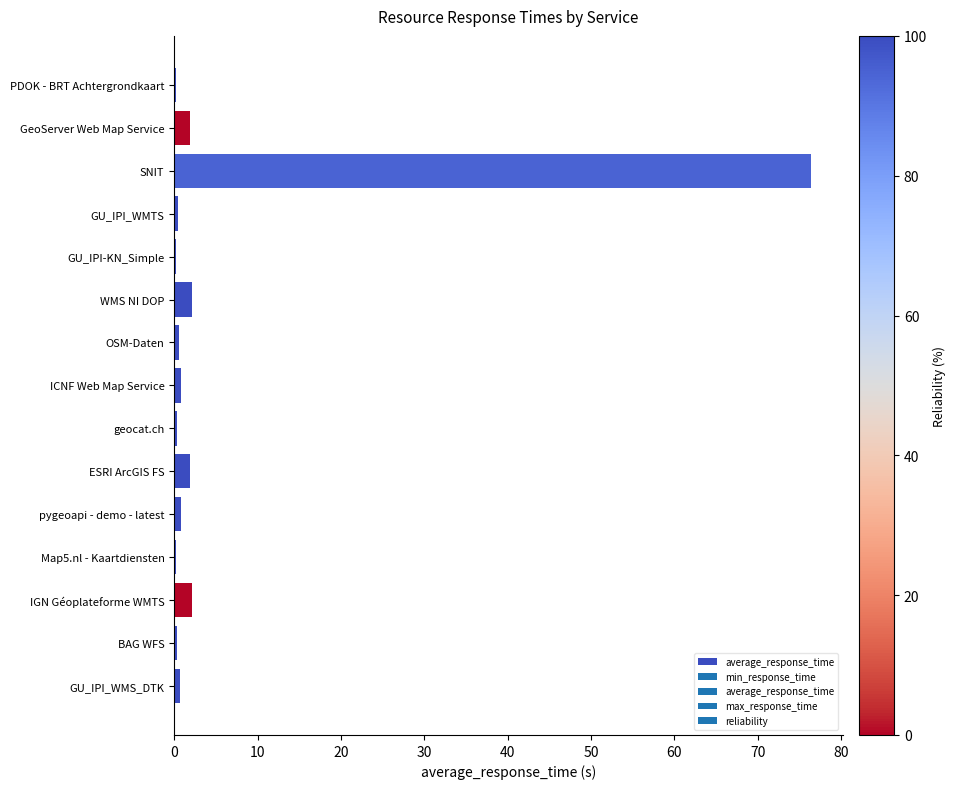

Which category has the highest value across all series?

SNIT